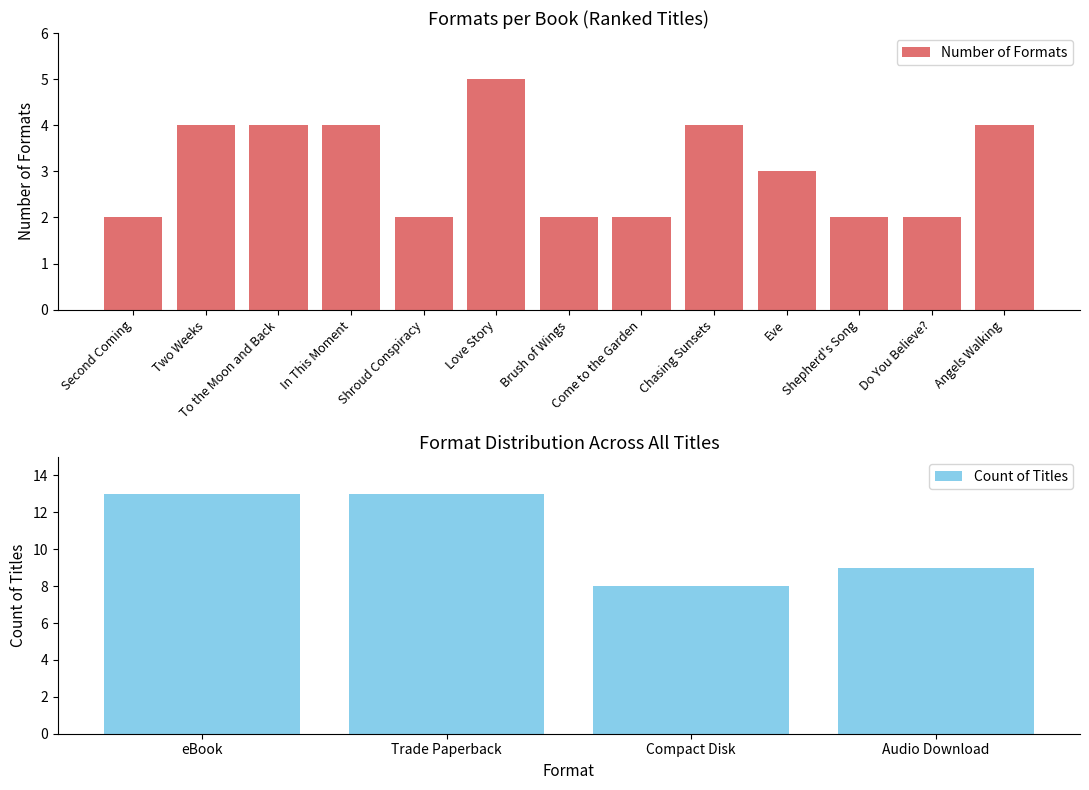

What is the approximate value at In This Moment?

4